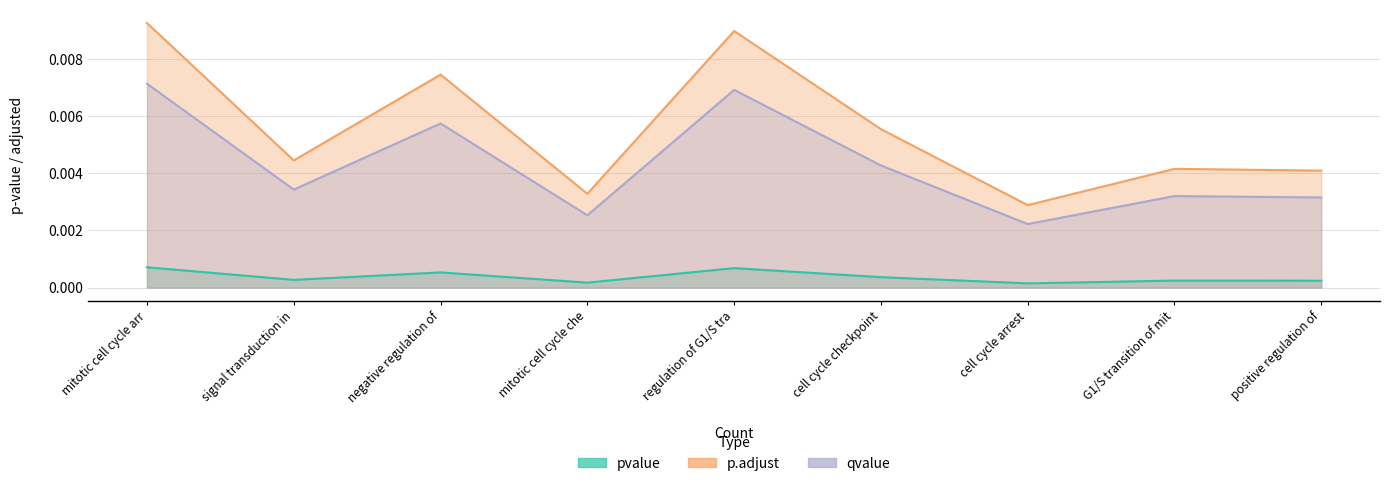

Which series has the largest total across all categories?

p.adjust